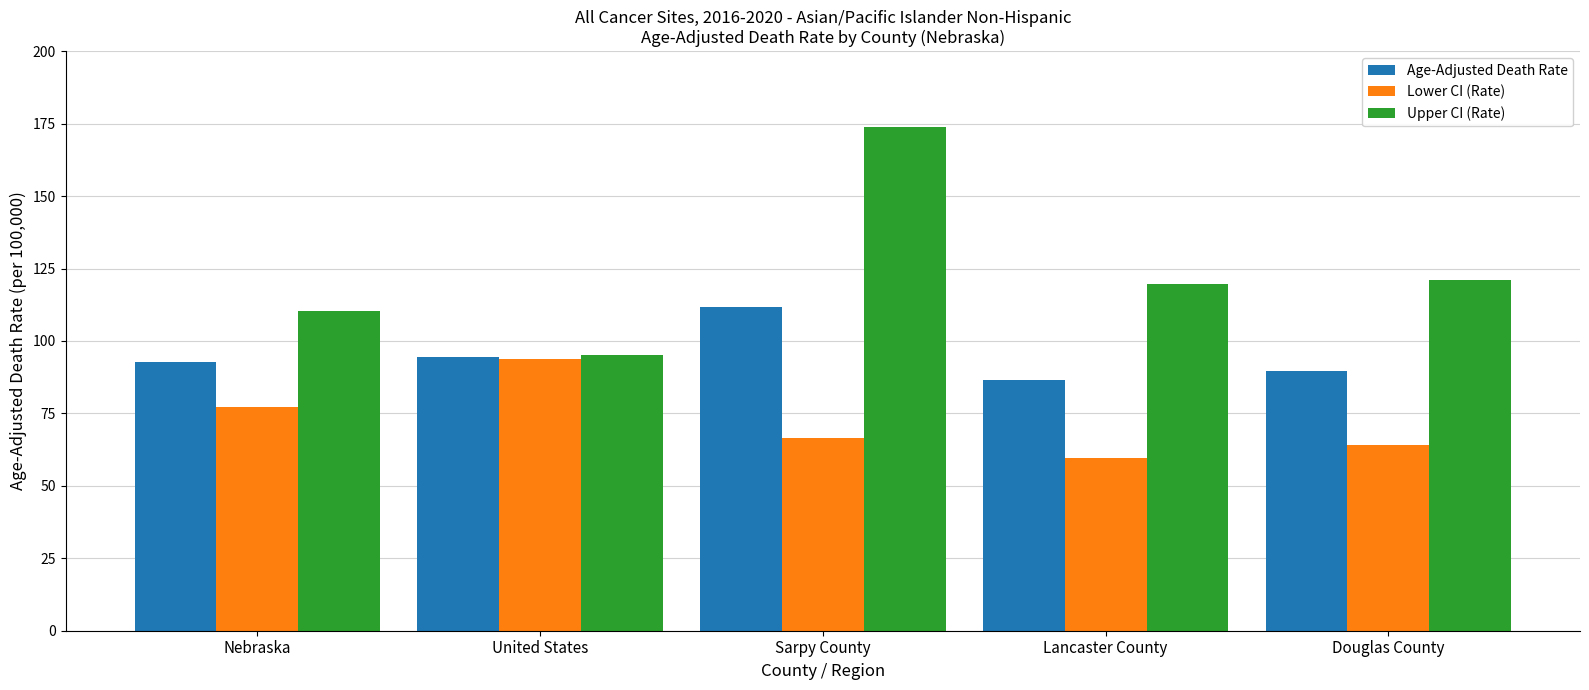

What value does the Age-Adjusted Death Rate series have at Nebraska?

92.8